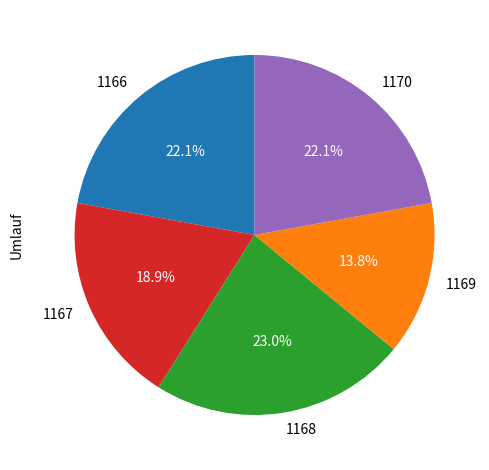

What percentage is NOT represented by 1167?

81.1%